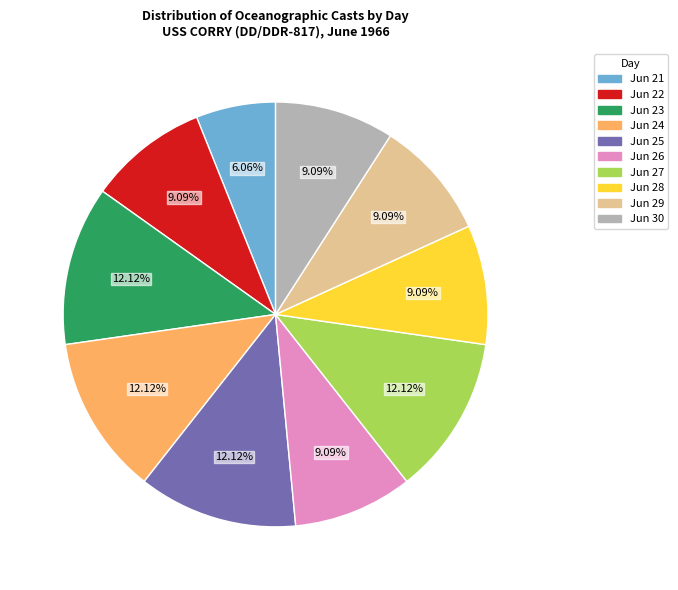

Does Jun 28 represent more than half of the total?

No